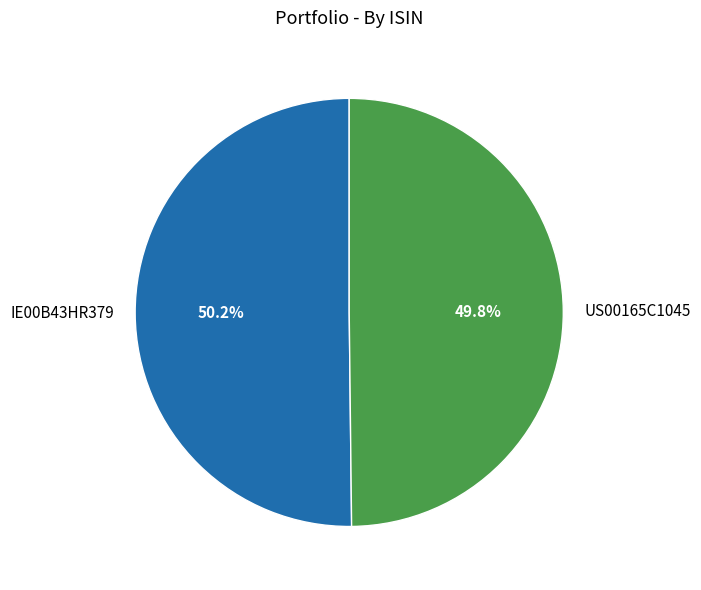

Approximately how many times larger is the value at IE00B43HR379 compared to US00165C1045?

1.0